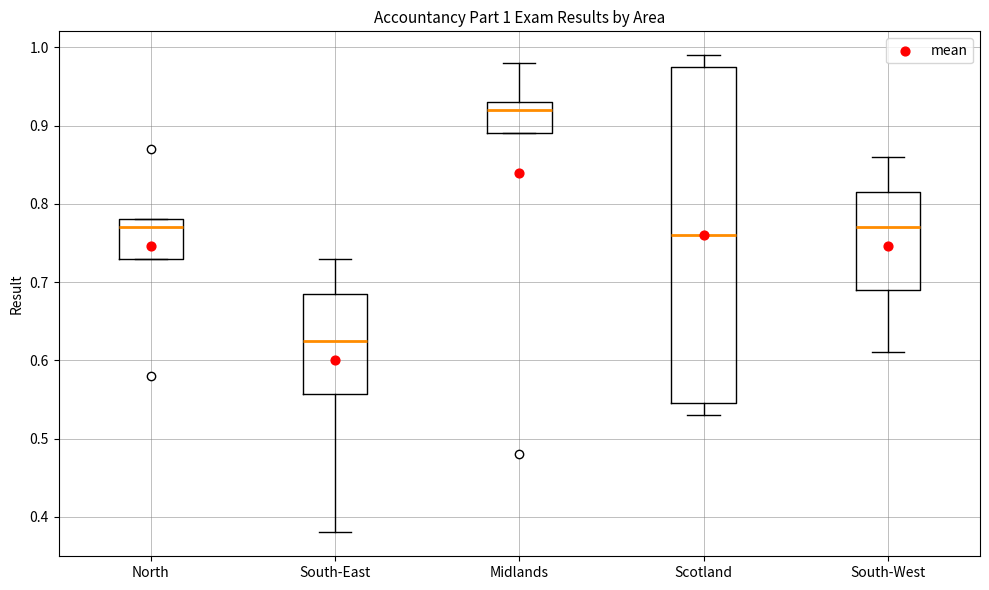

Which box's median line is the lowest?

South-East